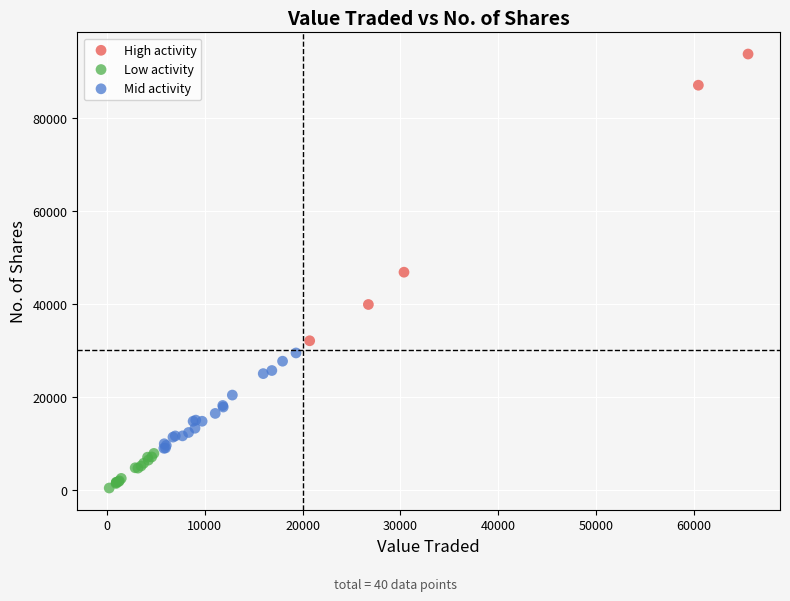

Which series has the widest spread of Y values?

High activity